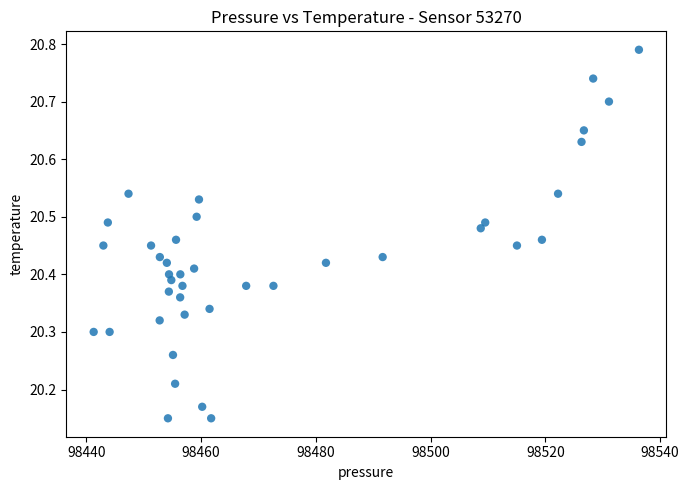

What is the range of Y values (max minus min)?

0.6